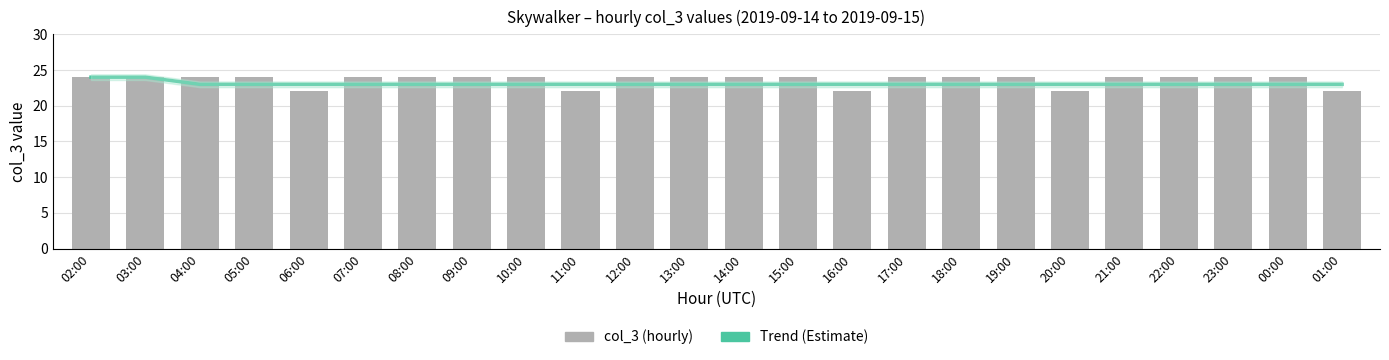

What is the average value of the Trend (Estimate) series?

23